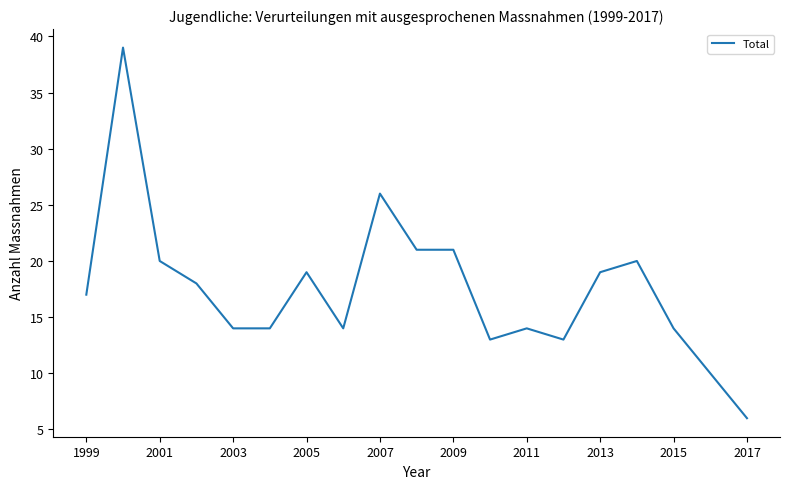

What is the difference between the maximum and minimum values?

33